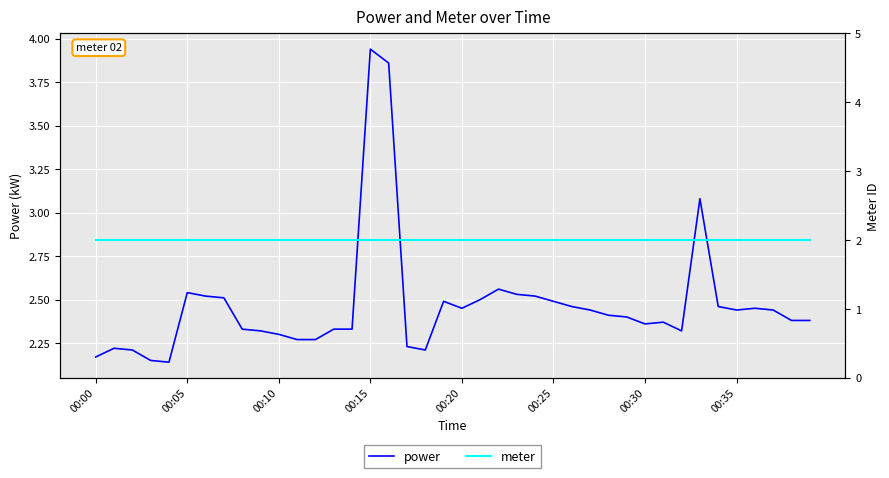

True or false: power has a value of 1.6 at 00:35.

False